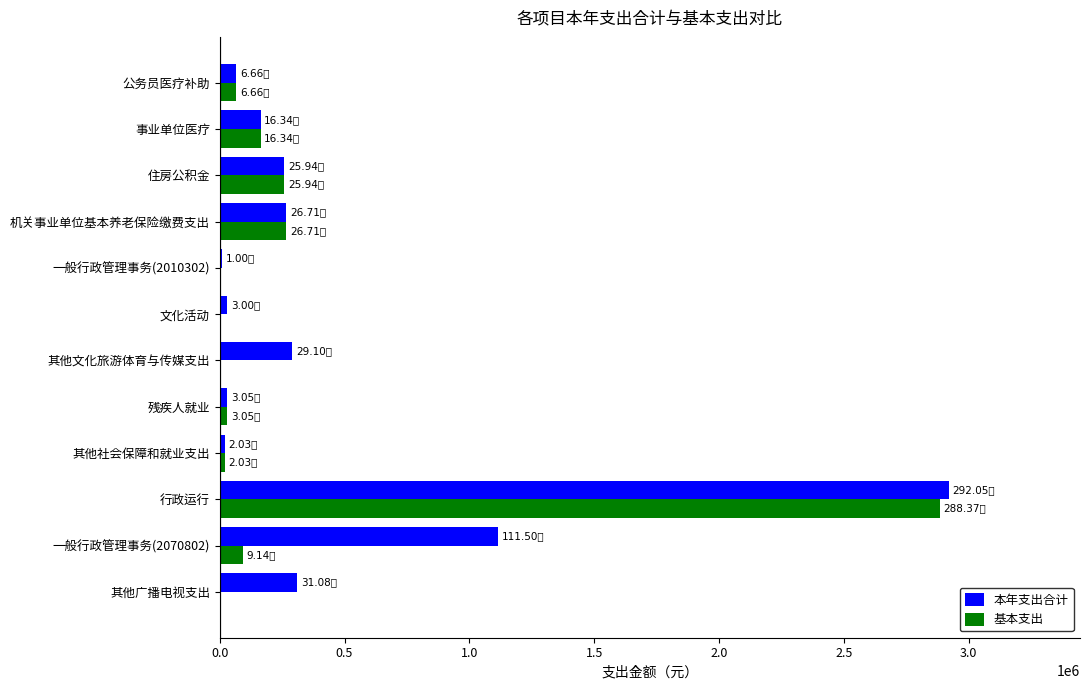

Which category has the highest value in the 基本支出 series?

行政运行